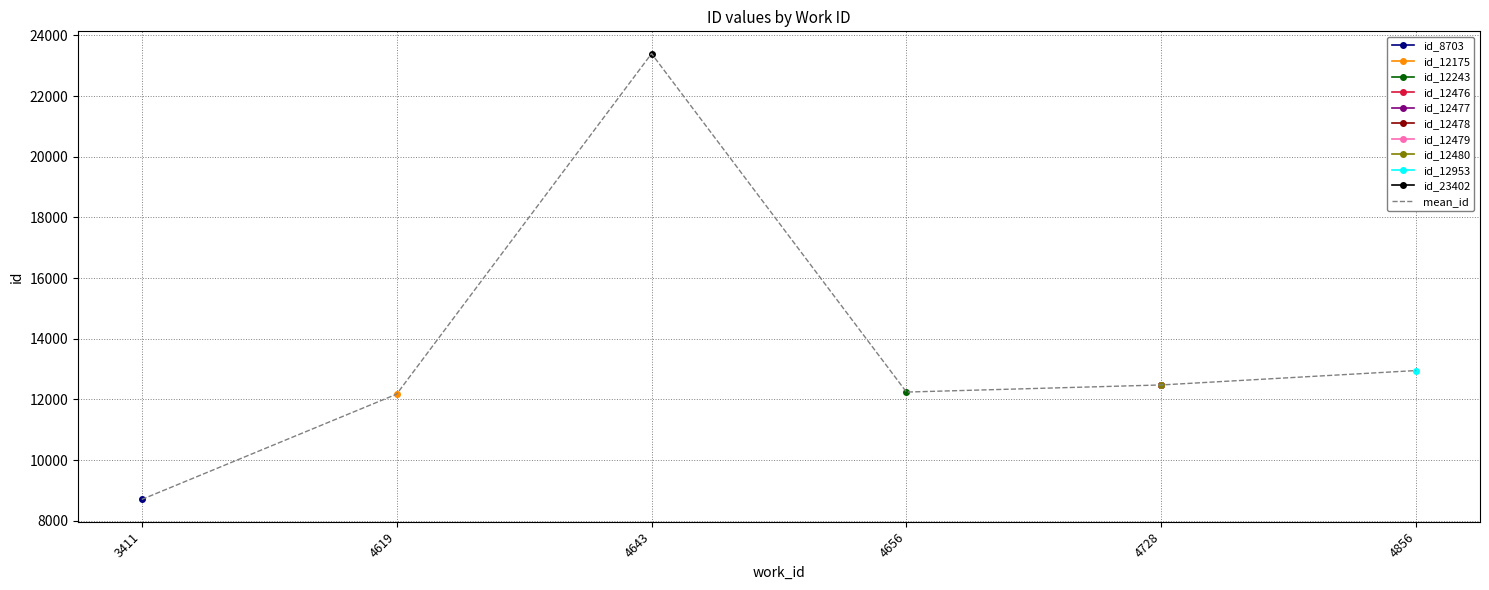

What is the change in value from 4619 to 4656?

+68